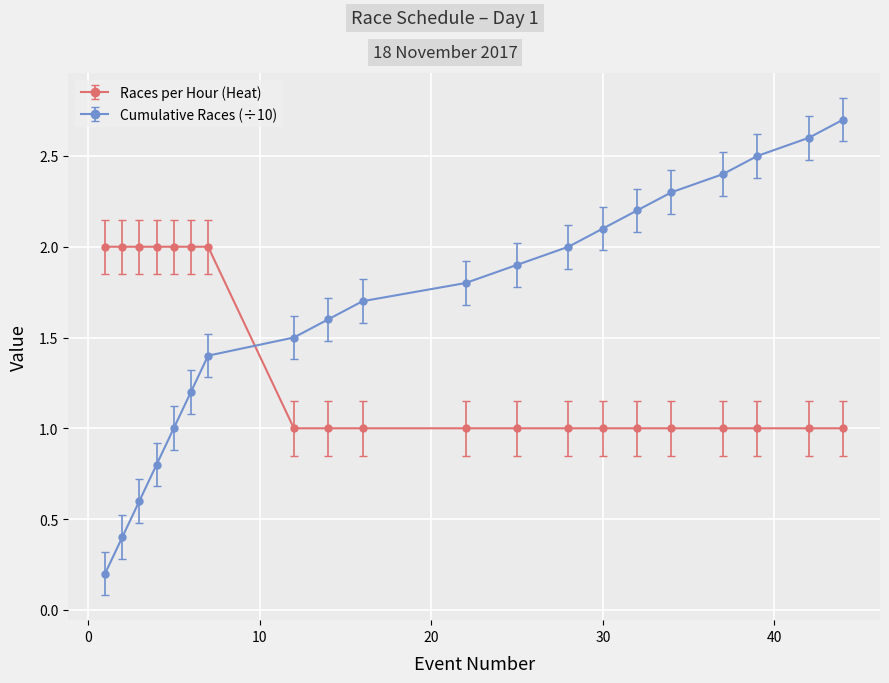

Which series has the widest spread of values?

Cumulative Races (÷10)